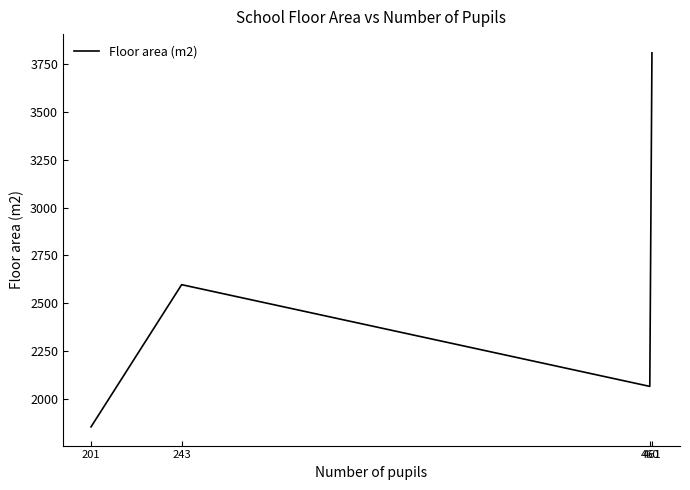

Count the number of categories in the chart.

4